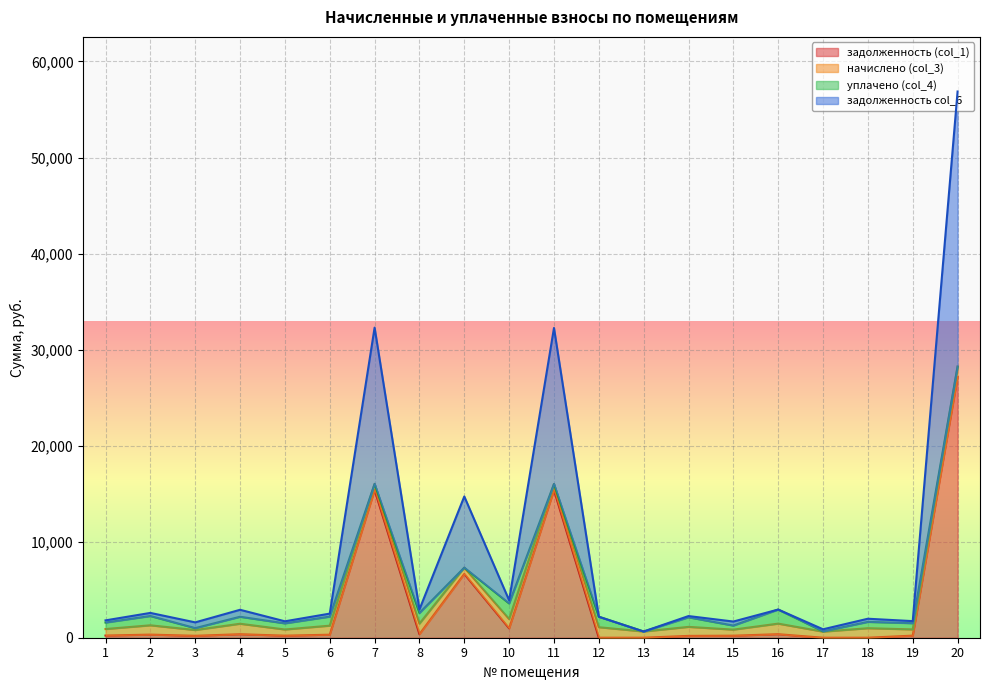

True or false: задолженность col_6 and задолженность (col_1) intersect in this chart.

False